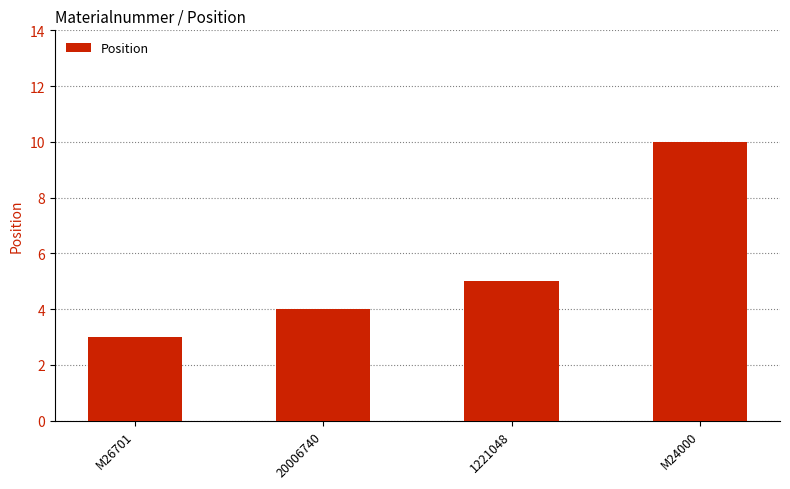

List the labels in order of value, smallest first.

M26701, 20006740, 1221048, M24000